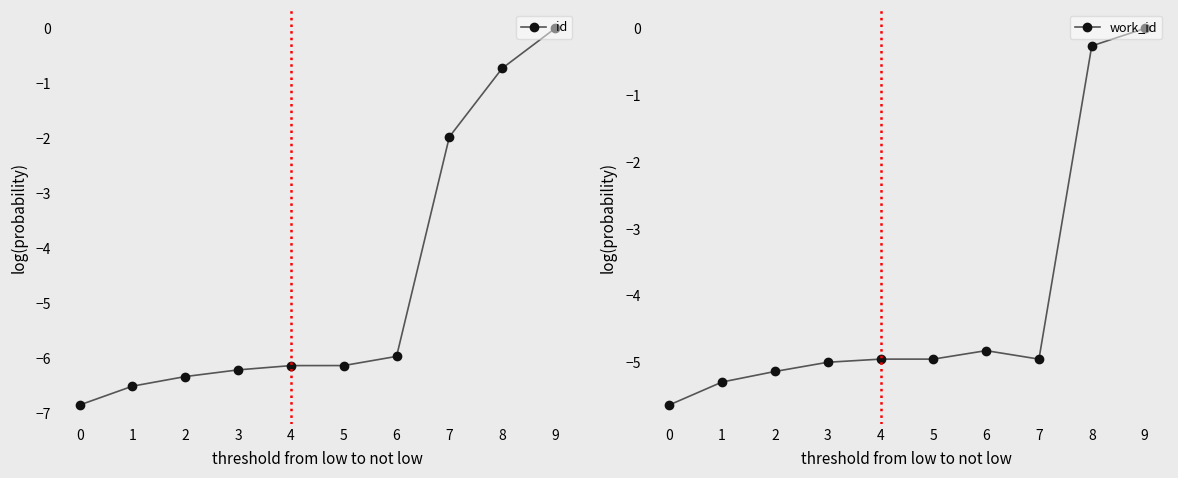

How many values in id are below zero?

9